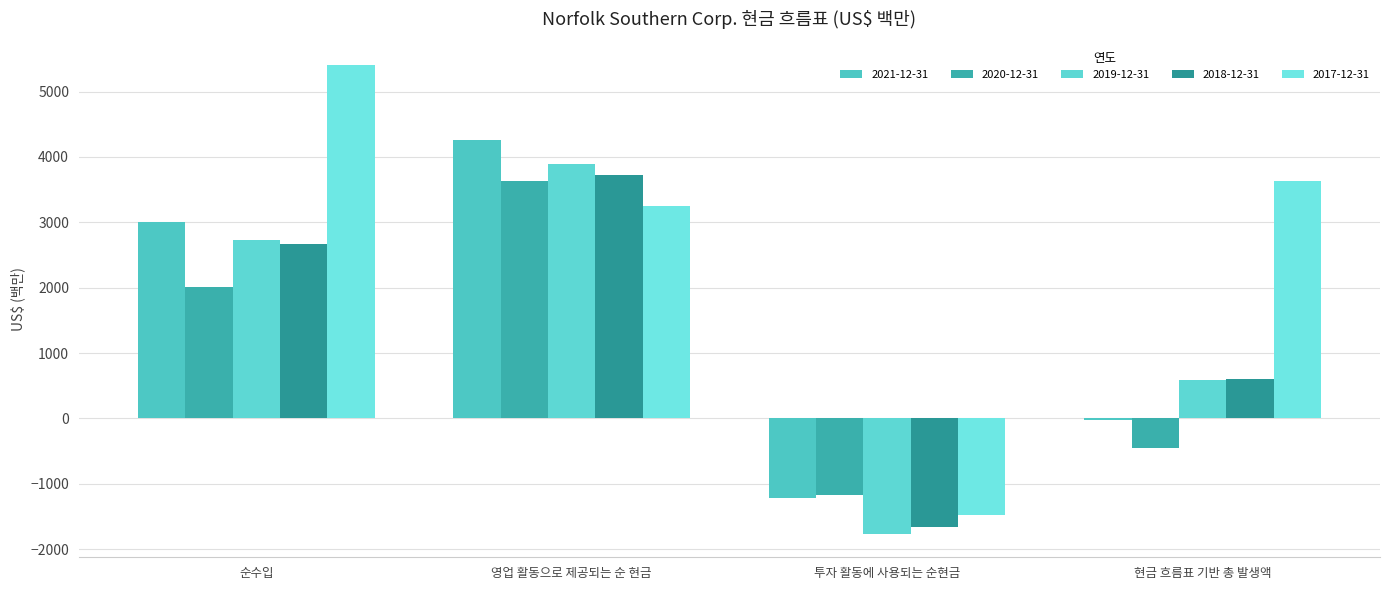

Is the value of 2017-12-31 at 현금 흐름표 기반 총 발생액 greater than the value of 2018-12-31 at 투자 활동에 사용되는 순현금?

Yes